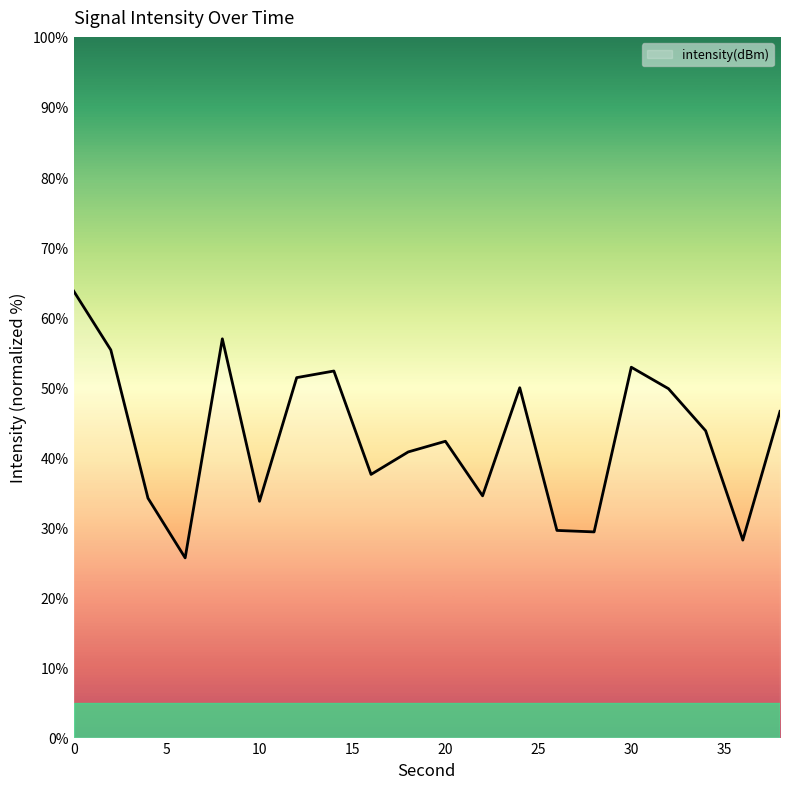

What is the smallest value displayed?

25.6